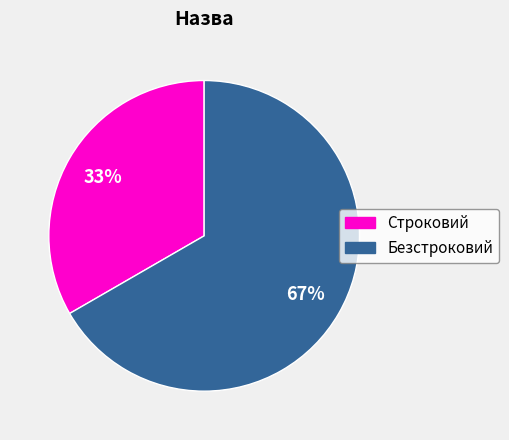

The Безстроковий slice represents 67% of the pie. True or false?

True